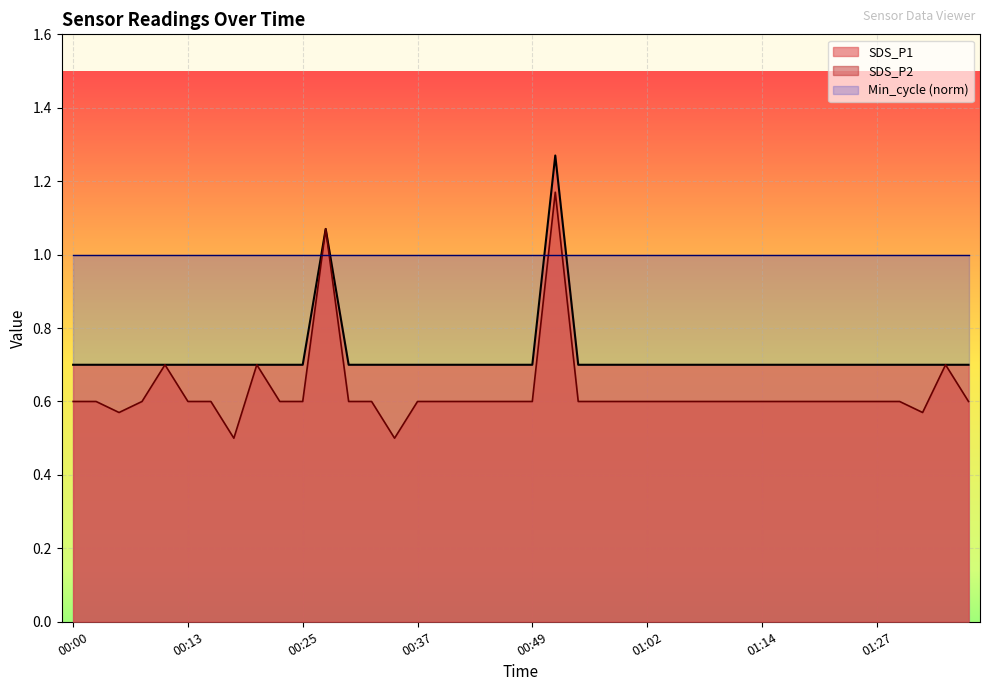

List the series in order of their overall mean, lowest first.

SDS_P2, SDS_P1, Min_cycle (norm)